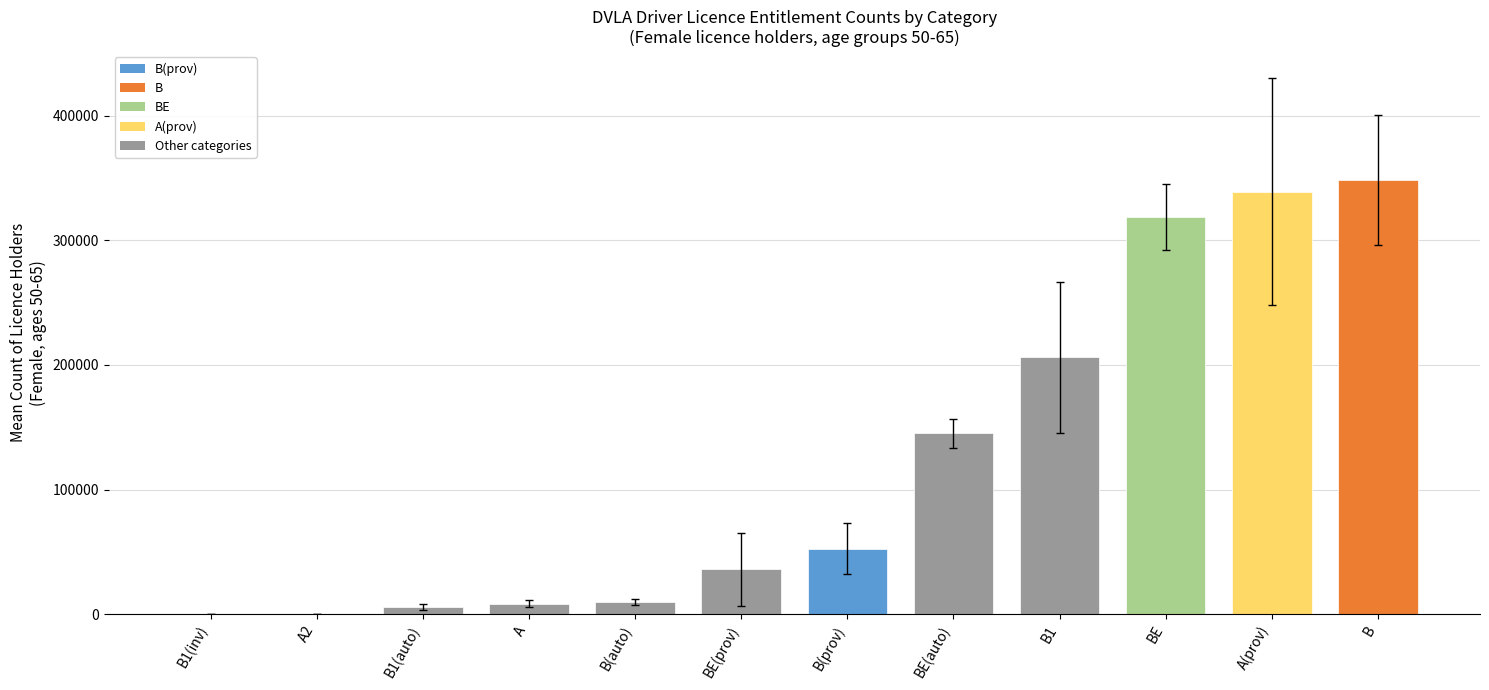

The value at BE(prov) is 36079.0. True or false?

True